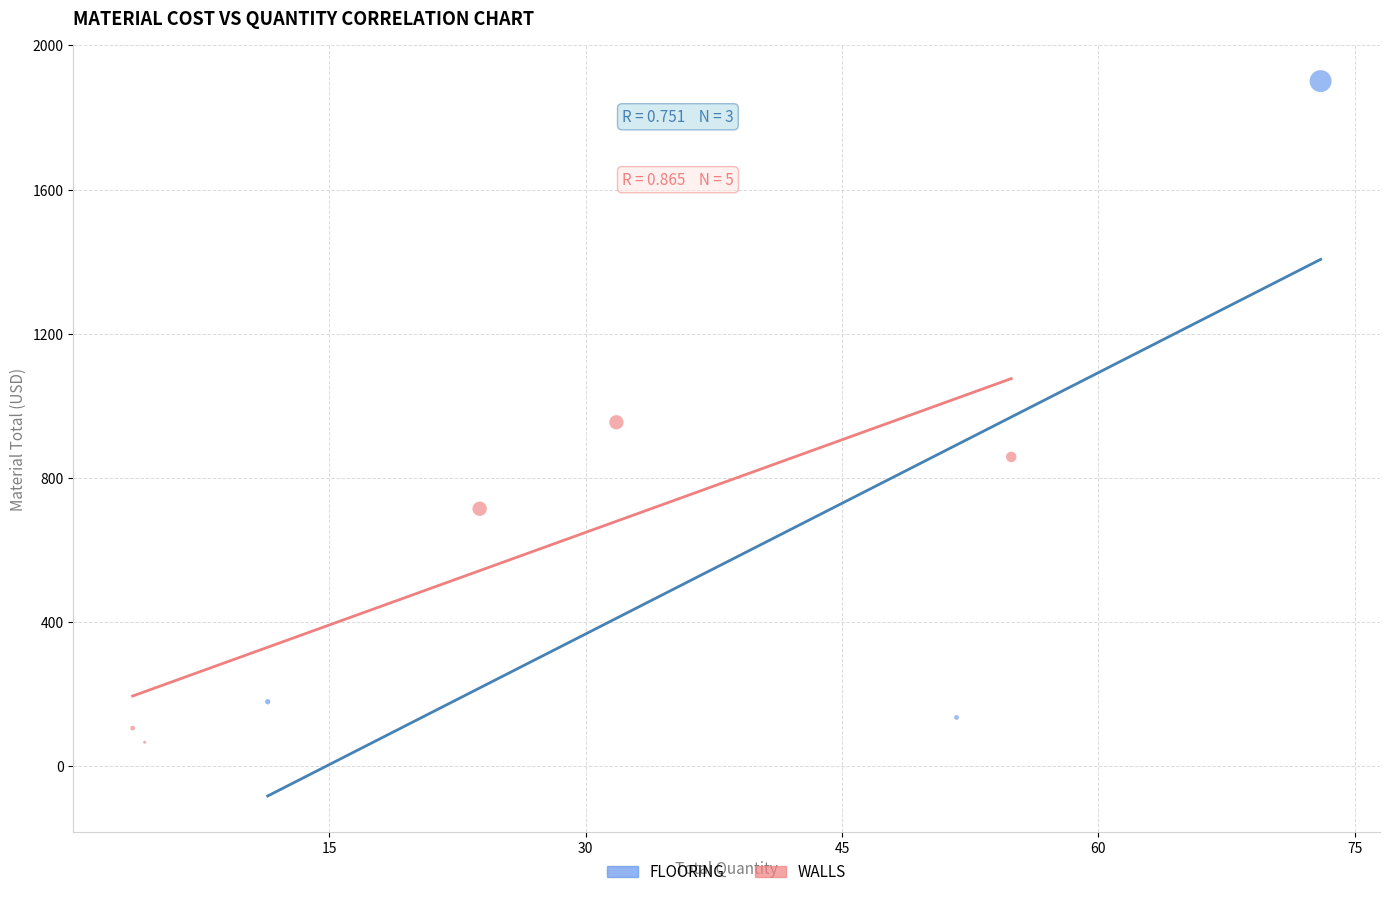

Which series has the largest Y range (max minus min)?

FLOORING